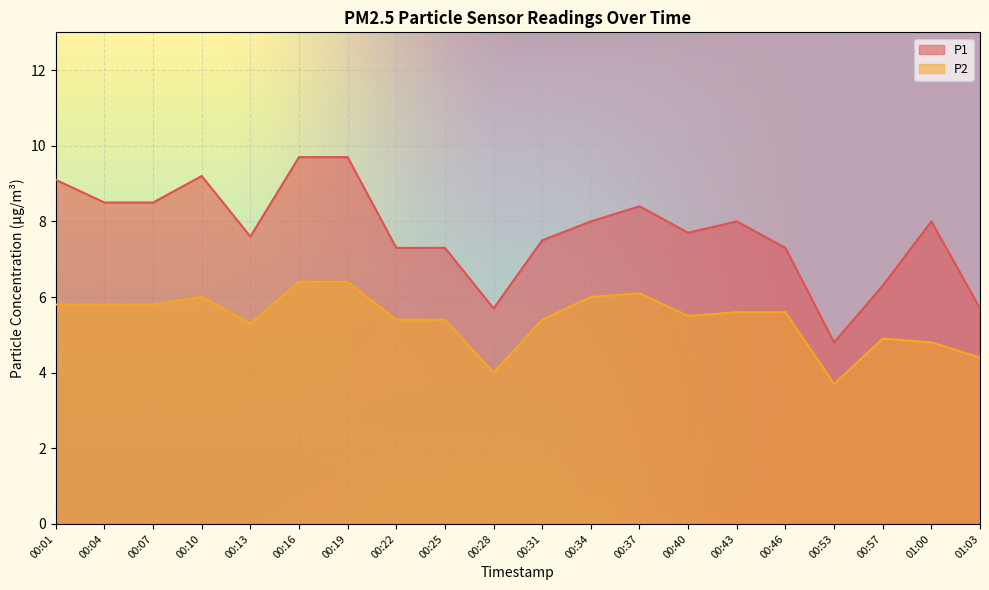

Is it true that P2 equals 8.3 at 00:37?

False